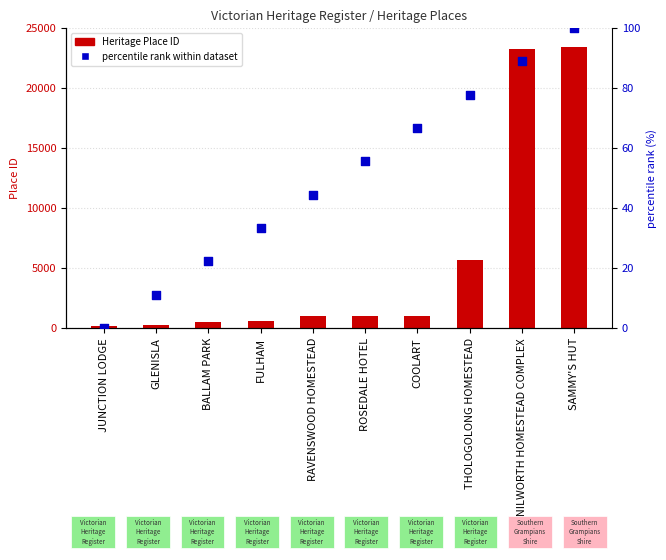

Which series has the largest total across all categories?

Heritage Place ID